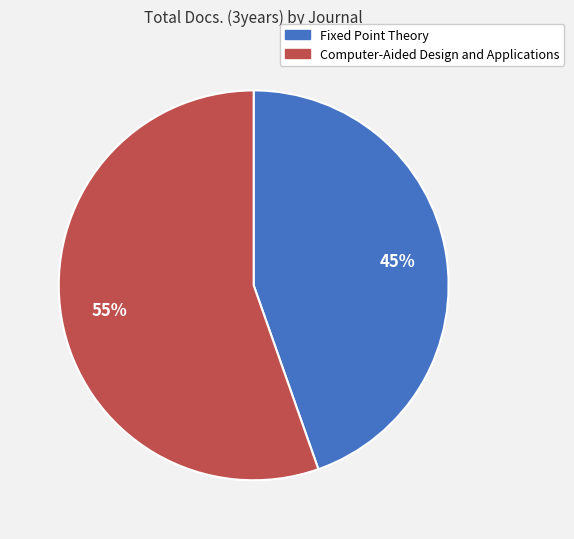

What percentage is the Fixed Point Theory slice, to the nearest percent?

45%